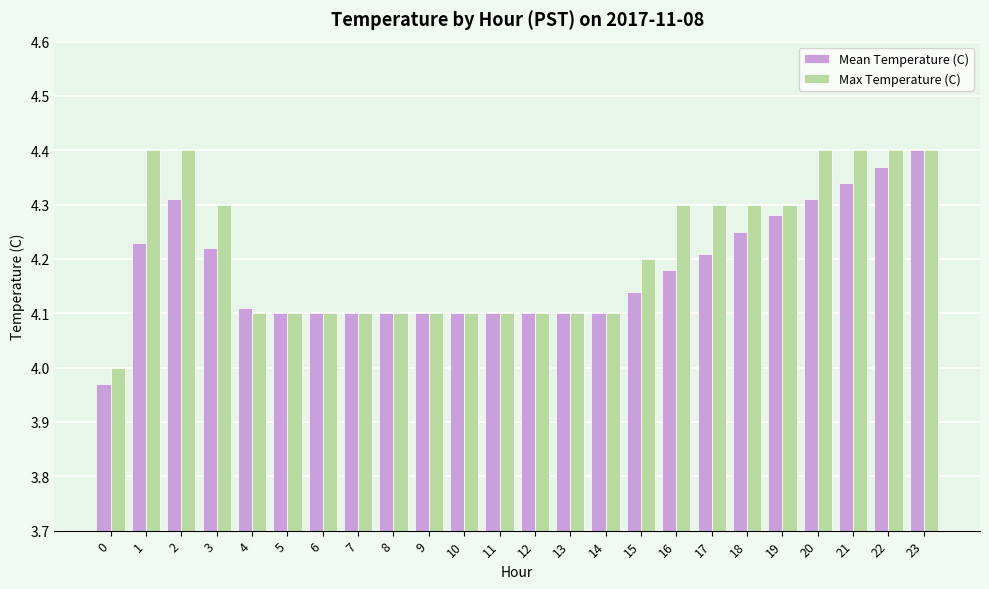

Is the value of Mean Temperature (C) at 0 greater than the value of Max Temperature (C) at 14?

No